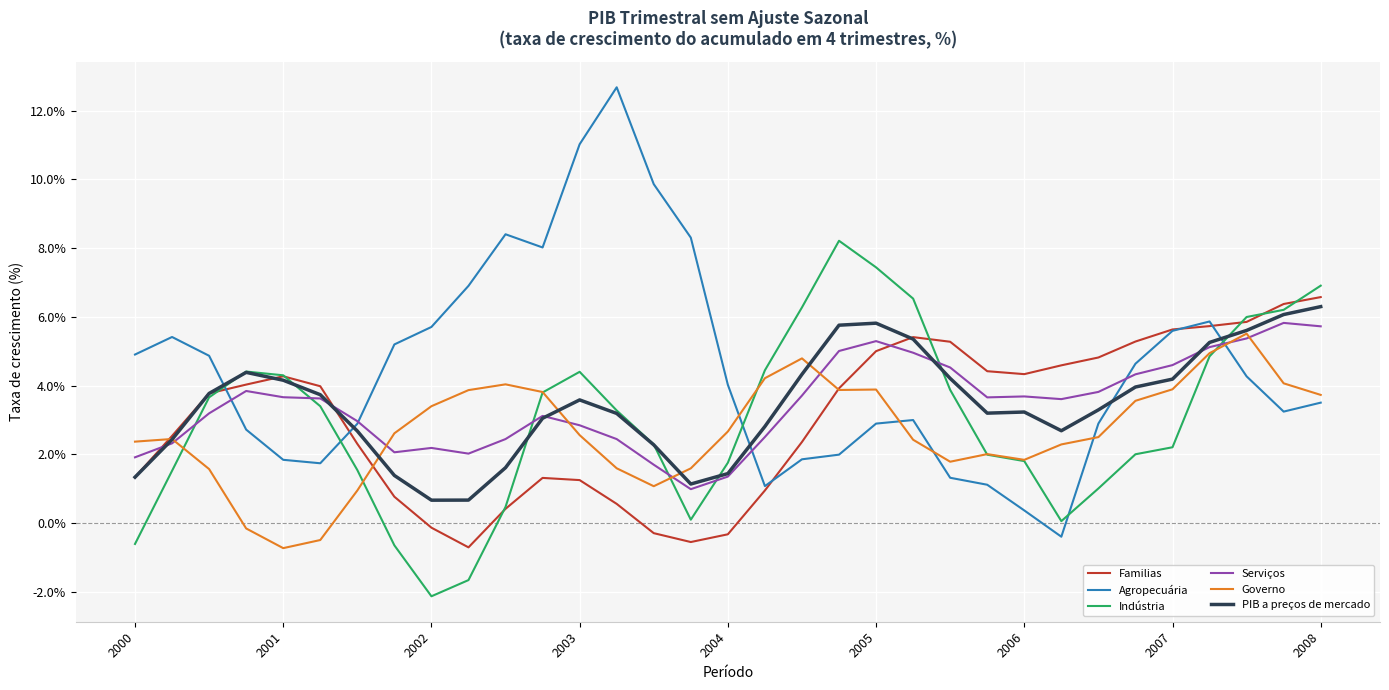

List the series in order of their peak value, lowest first.

Governo, Serviços, PIB a preços de mercado, Familias, Indústria, Agropecuária